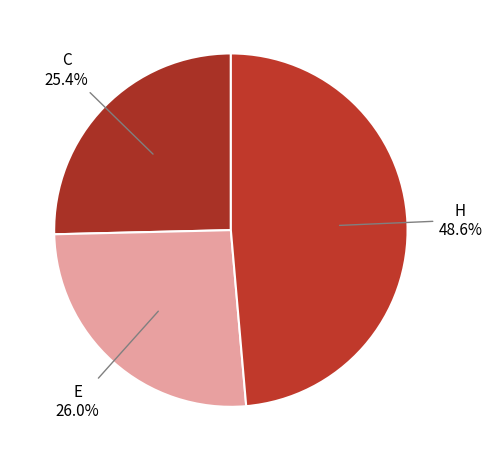

True or false: E accounts for 17% of the total.

False